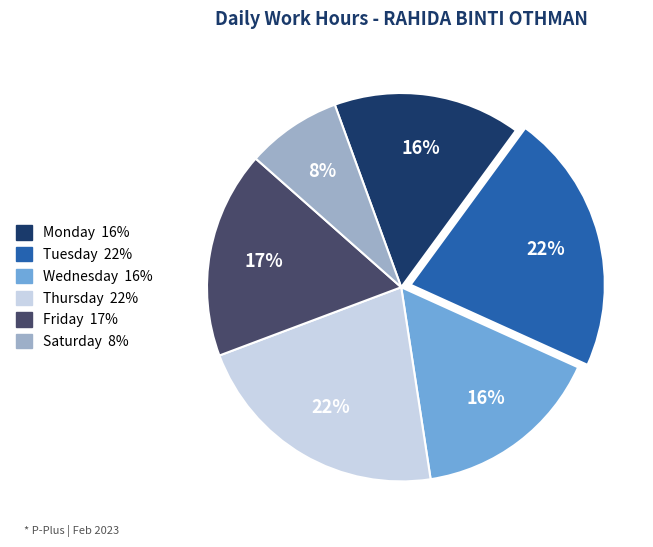

Is there any slice that represents more than half of the pie?

No